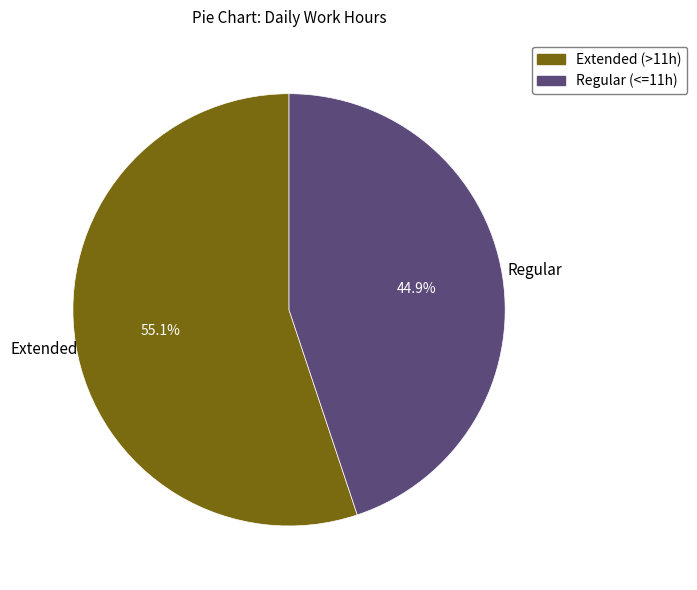

To the nearest percent, what is the difference between the largest and smallest slice percentages?

10%